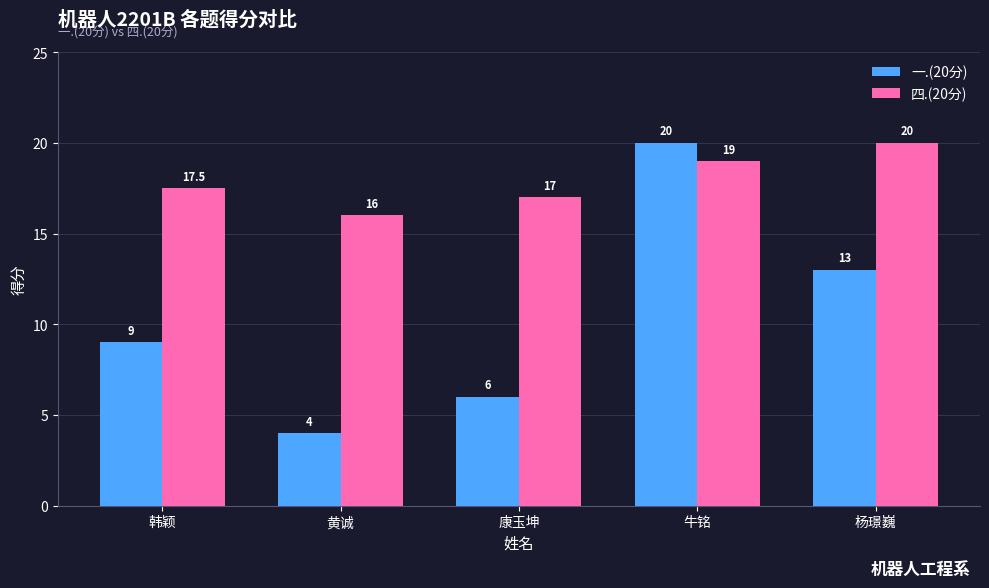

Which series changed the most between 韩颖 and 康玉坤?

一.(20分)